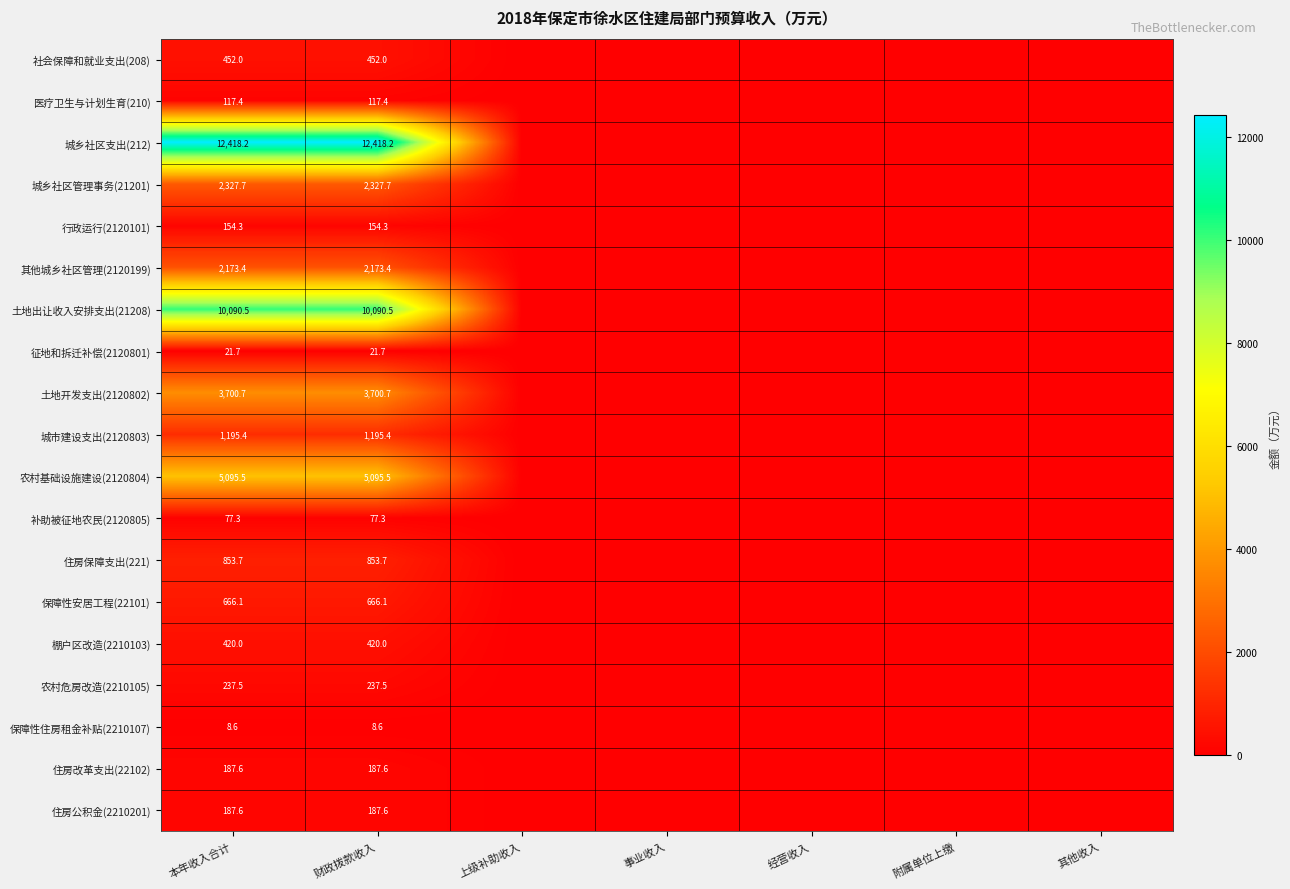

The 住房公积金(2210201) series shows 310.2 at 财政拨款收入. True or false?

False